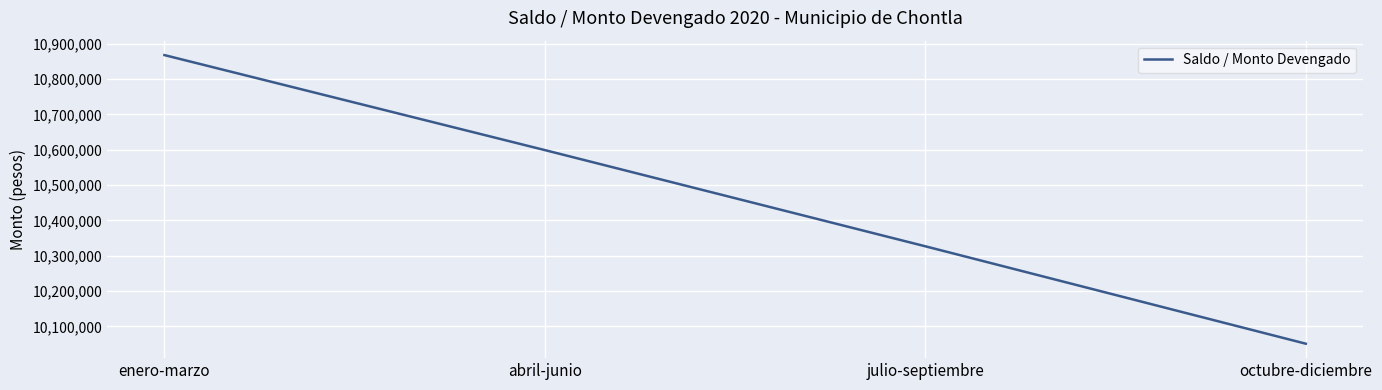

What is the ratio of the value at abril-junio to the value at octubre-diciembre?

1.1